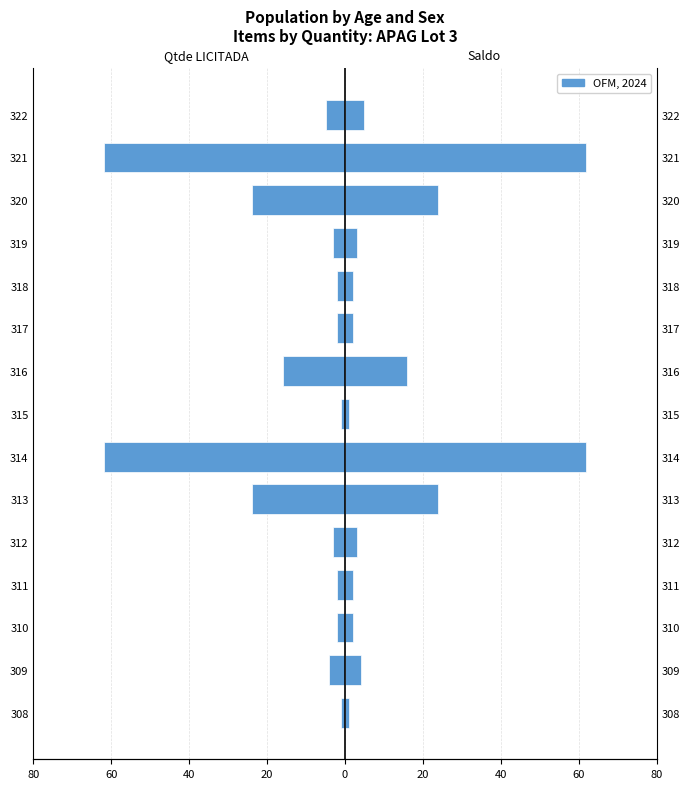

Reading right to left, transcribe all the data shown in this chart.

Qtde LICITADA: -5	-62	-24	-3	-2	-2	-16	-1	-62	-24	-3	-2	-2	-4	-1
Saldo / Automático: 5	62	24	3	2	2	16	1	62	24	3	2	2	4	1